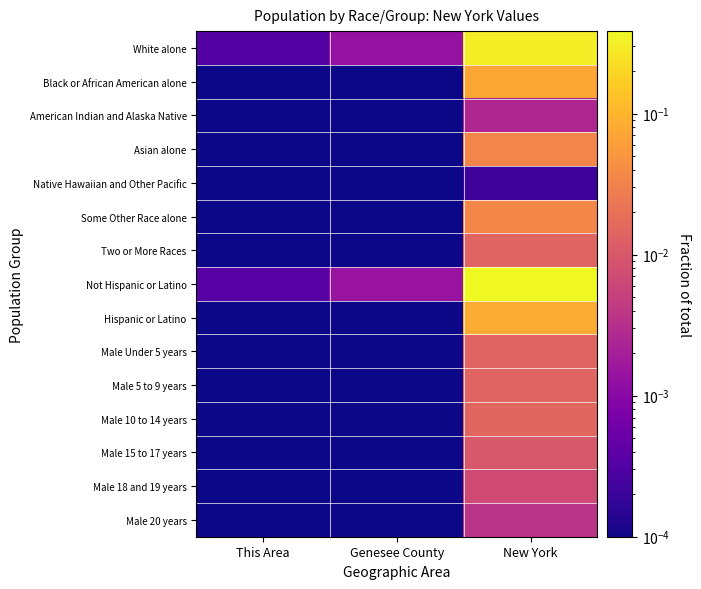

Which series has the widest spread of values?

Not Hispanic or Latino